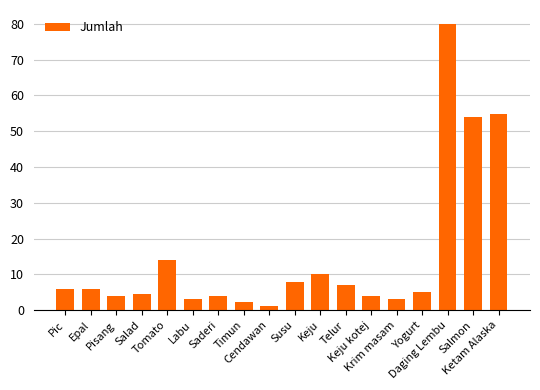

How many distinct data groups are displayed?

1